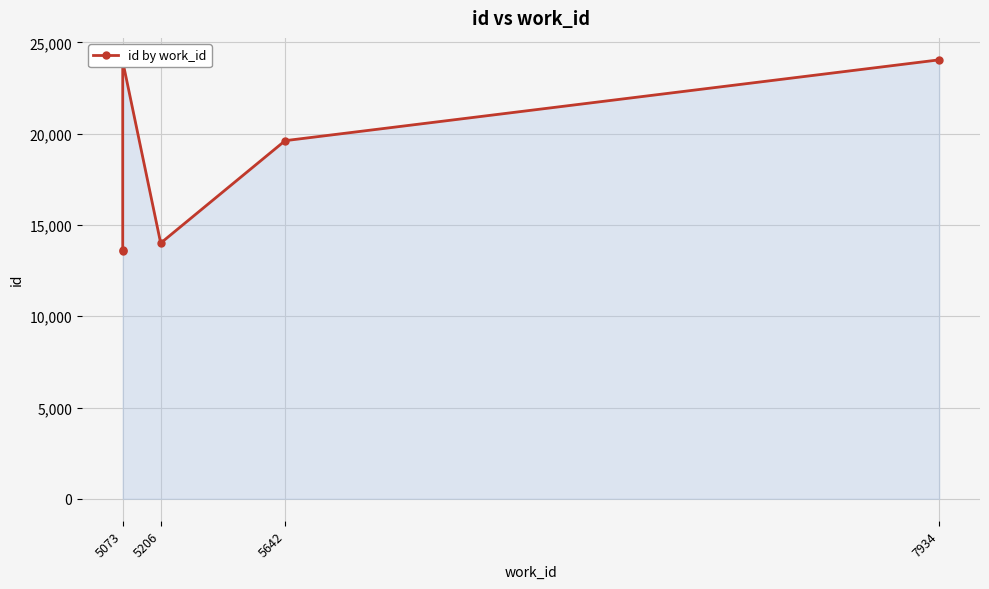

Read the value at 7934, to the nearest 50.

24050